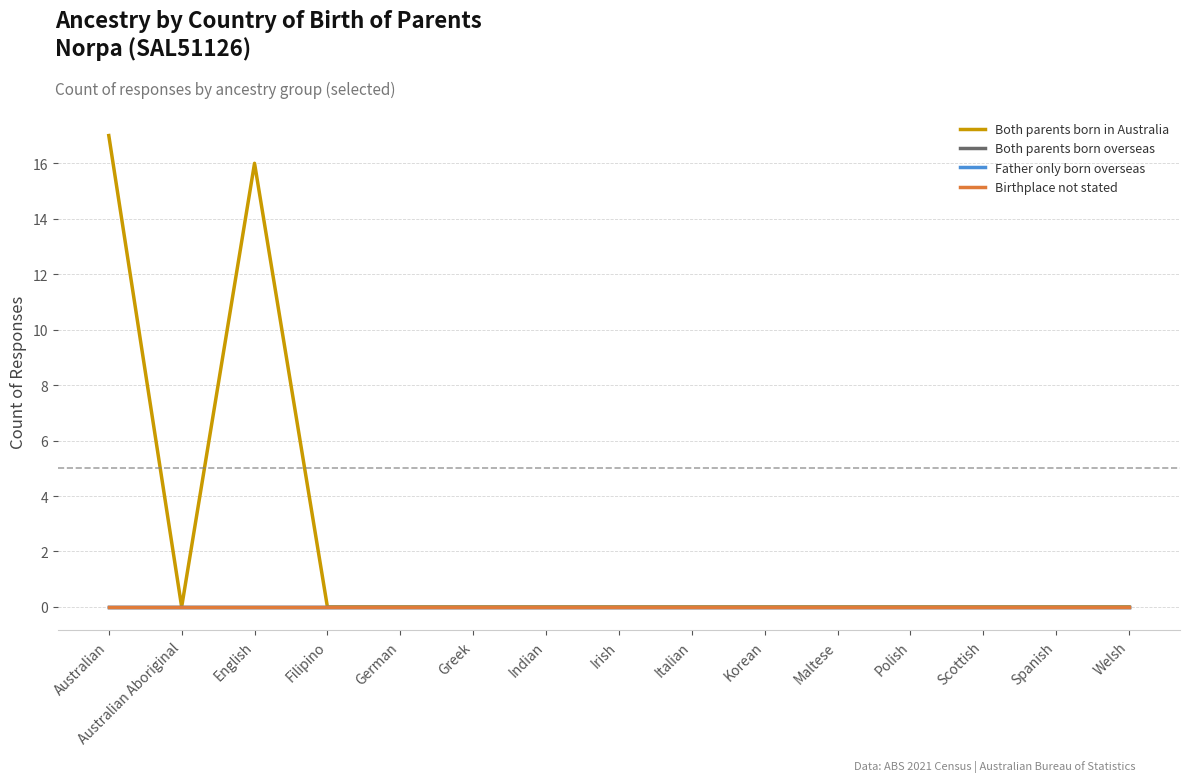

Does the chart have visible grid lines?

Yes